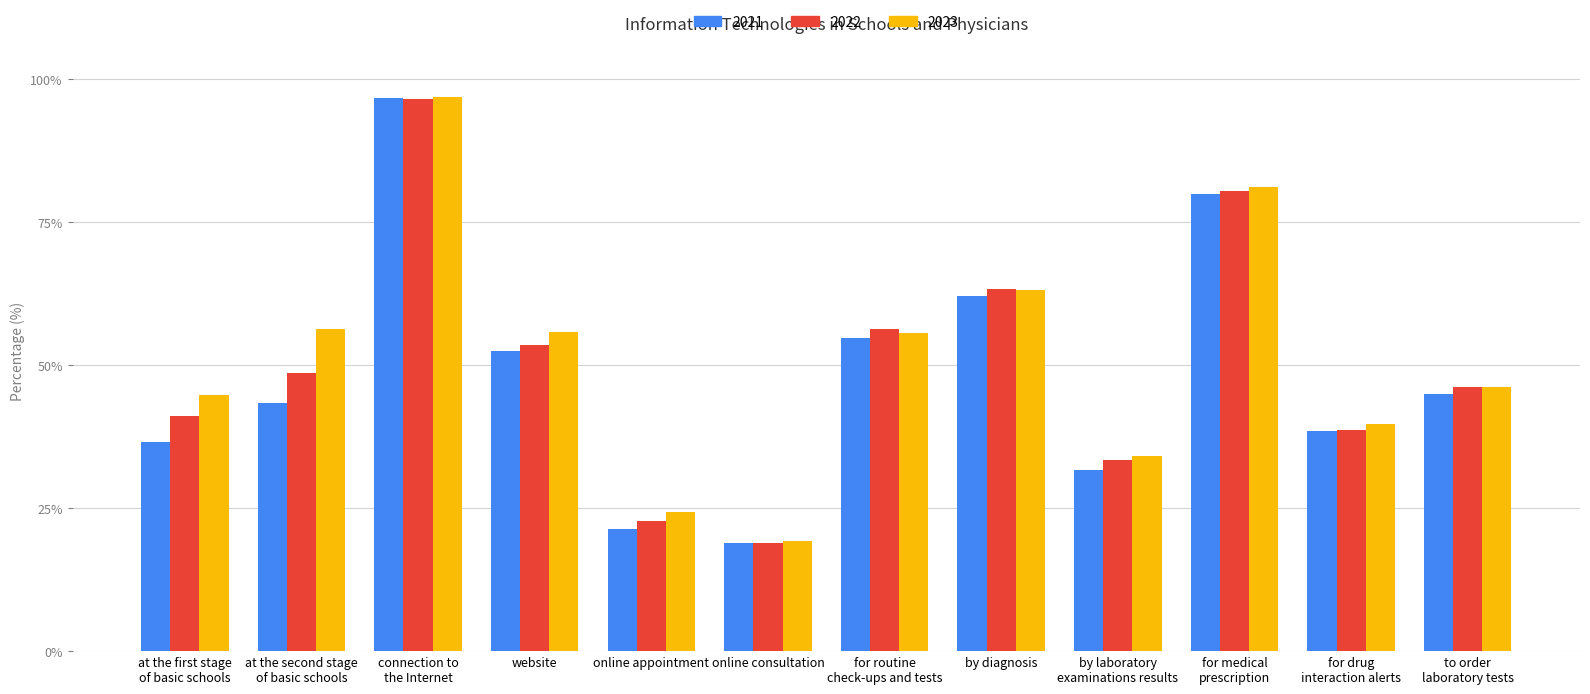

What are all the series names shown in the legend?

2021, 2022, 2023